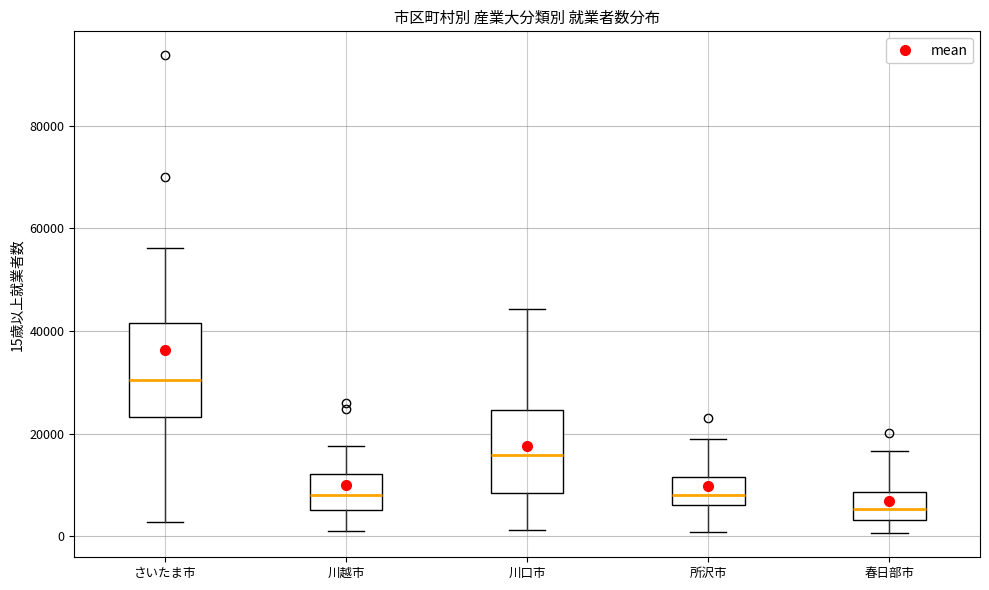

Reading left to right, transcribe this box plot: for each box, give where its median line is, the range the box spans, and where its two whiskers end, as read against the y-axis. The values are not printed on the chart, so give them approximately, as read against the axis.

さいたま市: median 30000, box 24000 to 42000, whiskers 2000 to 56000
川越市: median 8000, box 6000 to 12000, whiskers 2000 to 18000
川口市: median 16000, box 8000 to 24000, whiskers 2000 to 44000
所沢市: median 8000, box 6000 to 12000, whiskers 0 to 18000
春日部市: median 6000, box 4000 to 8000, whiskers 0 to 16000